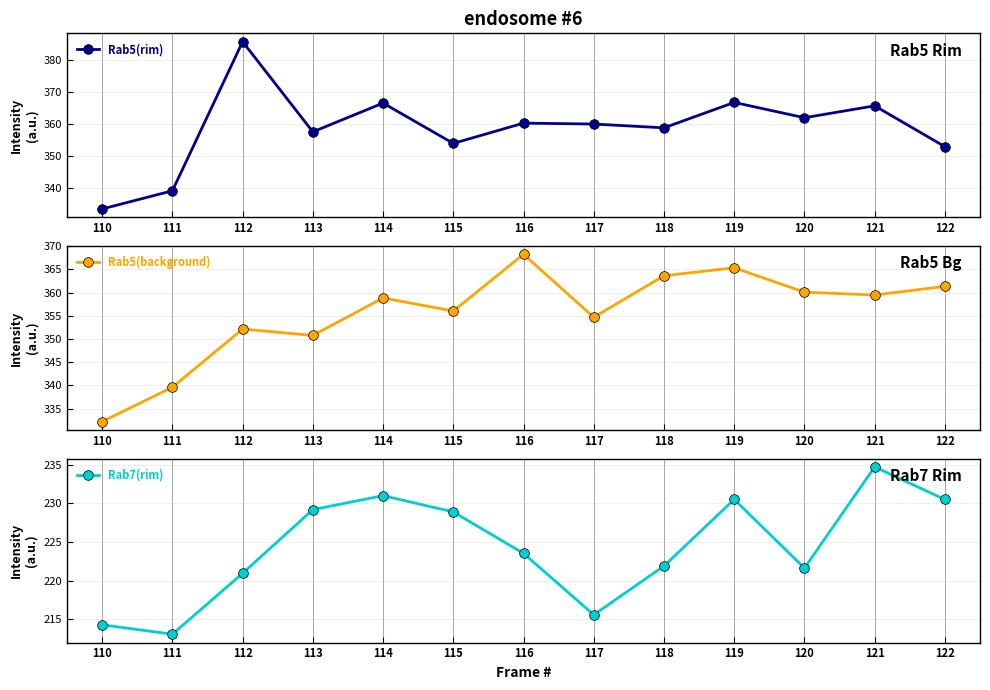

What is the difference between the second highest and second lowest values in the Rab7(rim) series?

16.8